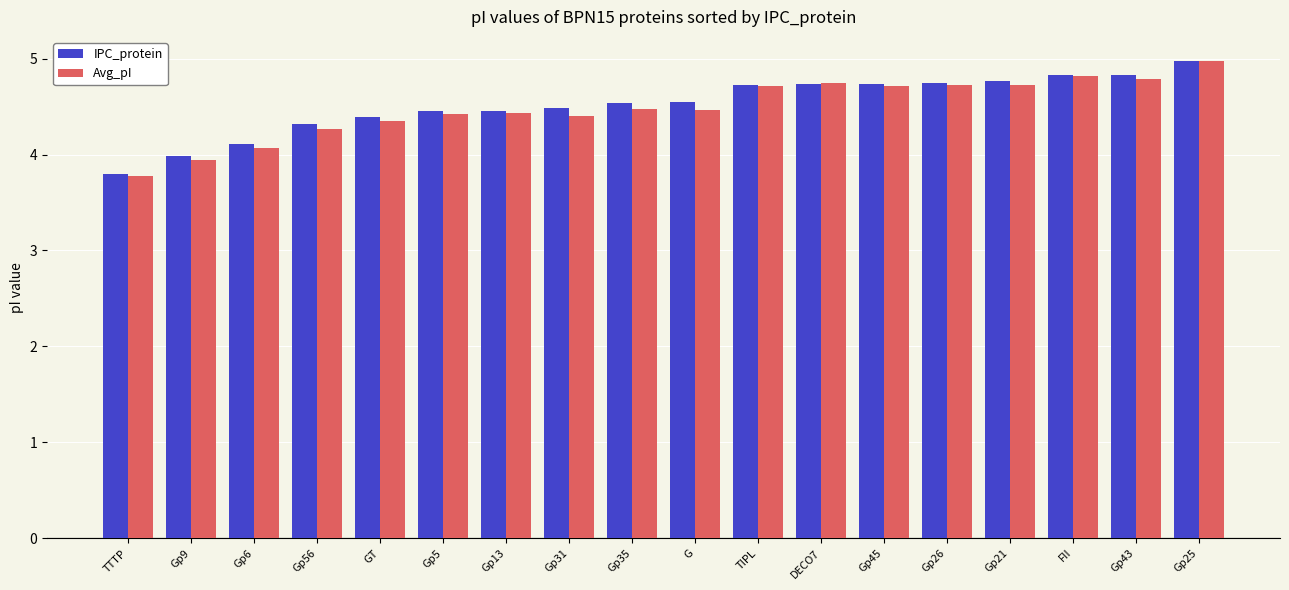

What is the approximate value of IPC_protein at FII?

4.8